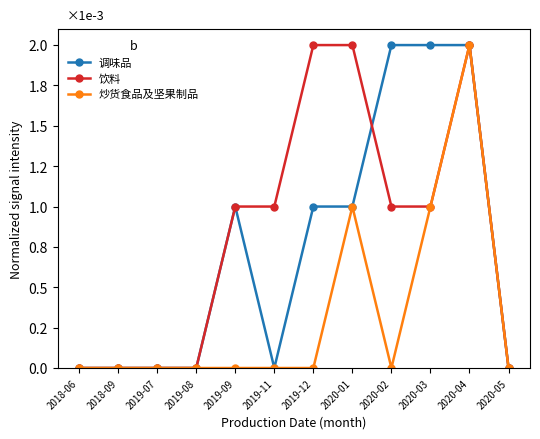

Rank the series at 2018-09 from highest to lowest value.

调味品, 饮料, 炒货食品及坚果制品